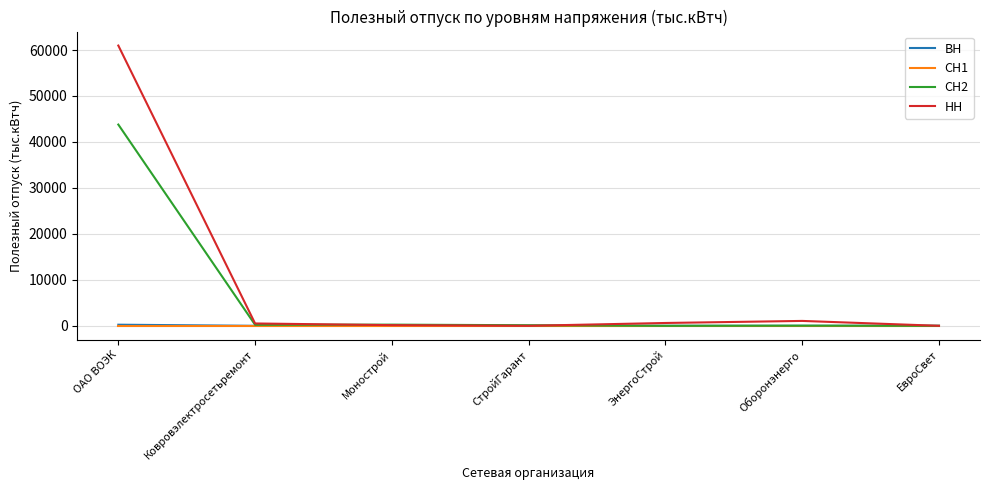

Which series has the largest range (max minus min)?

НН